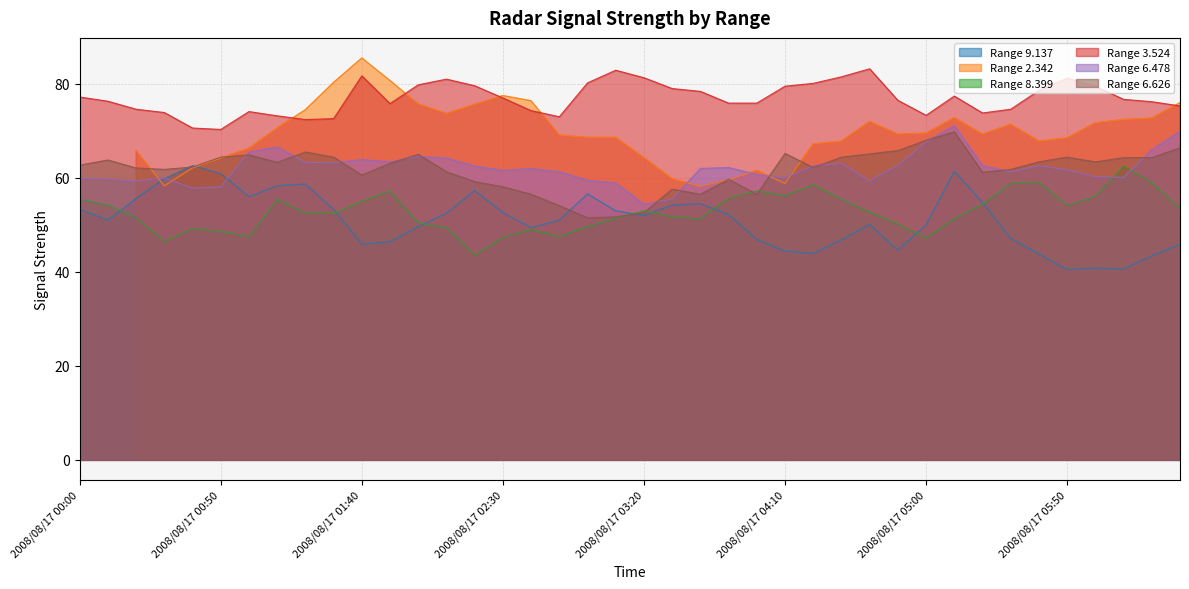

What position from the right is 2008/08/17 04:20?

14